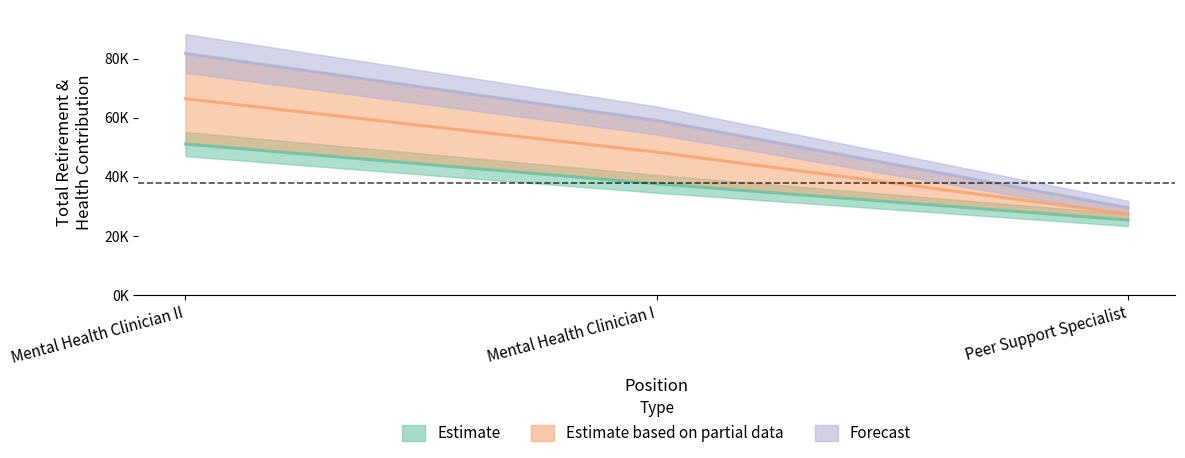

What is the smallest value displayed?

25402